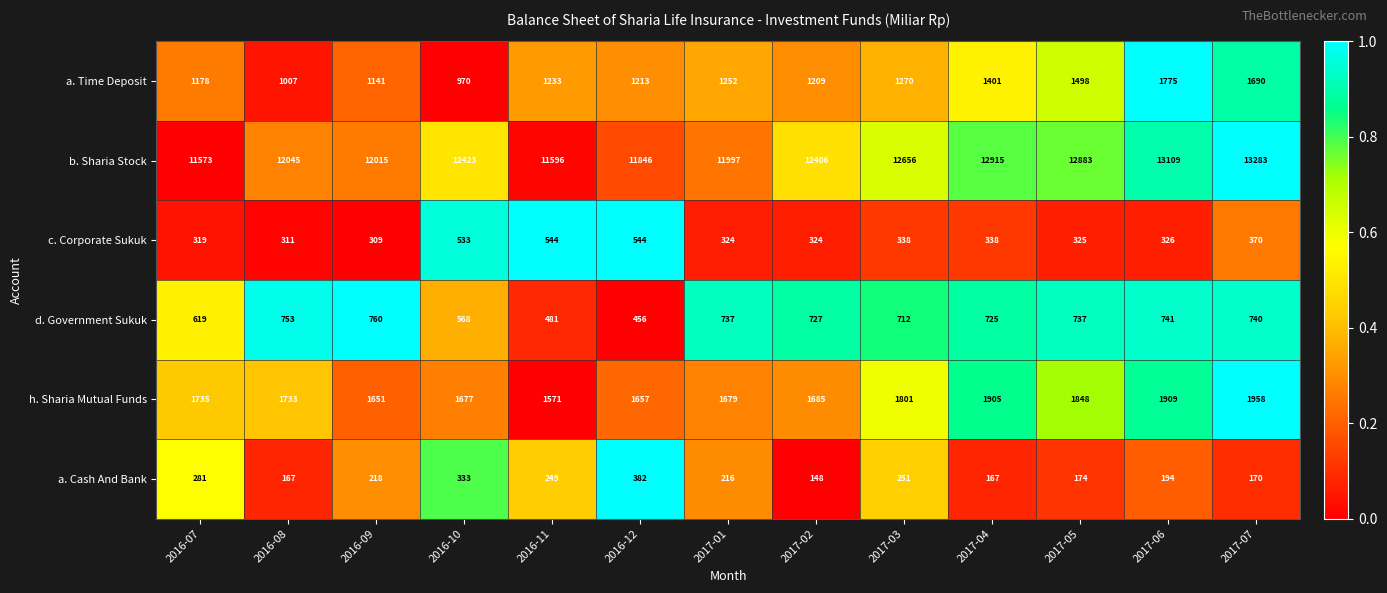

The value of d. Government Sukuk at 2016-09 is 305. True or false?

False